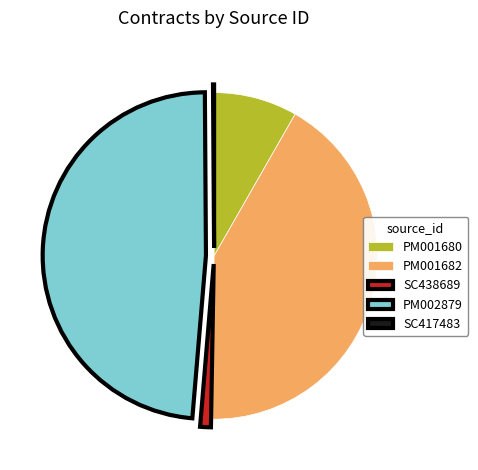

Combined, do SC438689 and PM001682 account for over 50%?

No